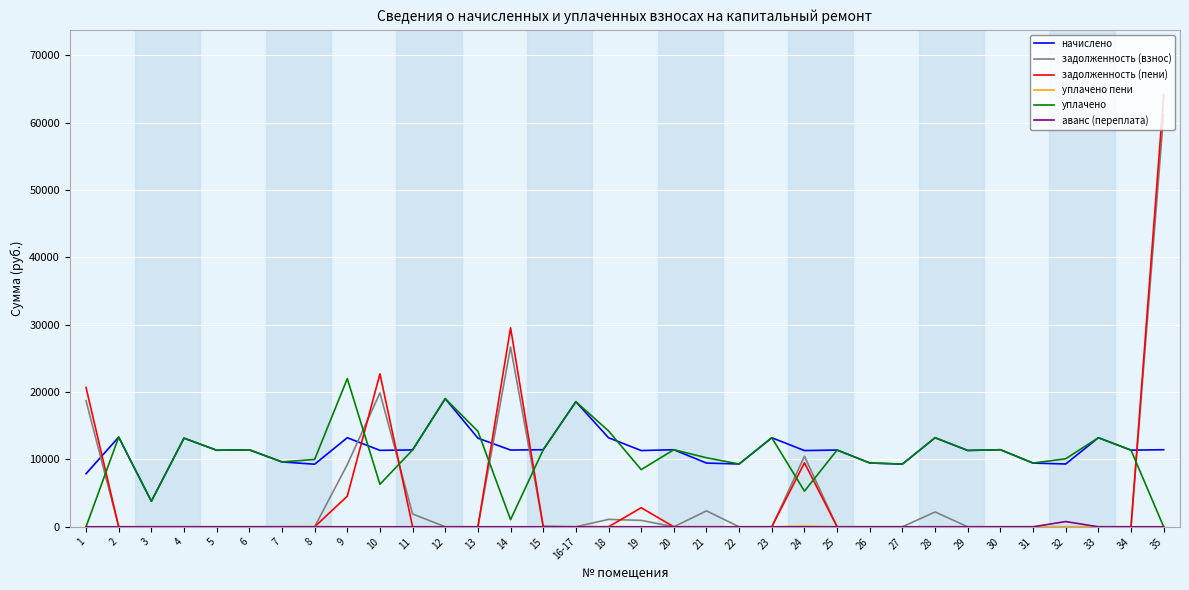

What is the maximum value for уплачено?

21995.0